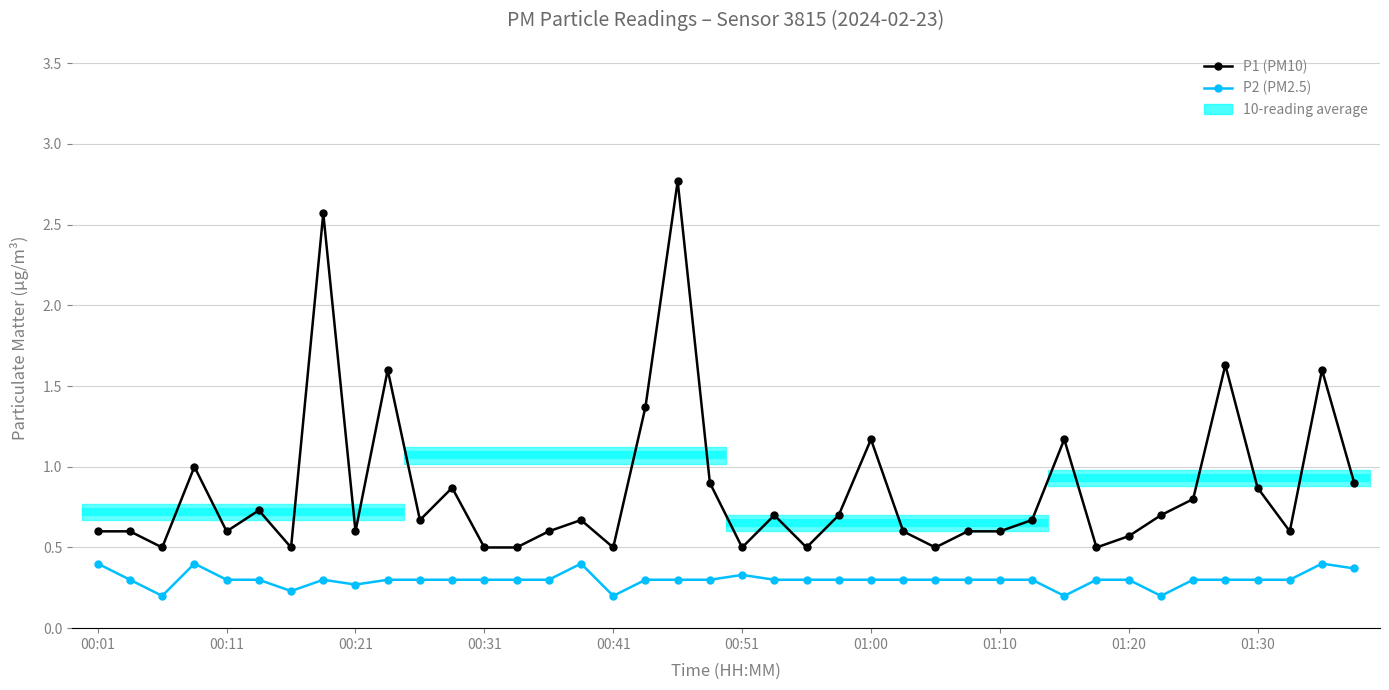

True or false: P2 (PM2.5) has more than 0 points higher than both neighbors.

True